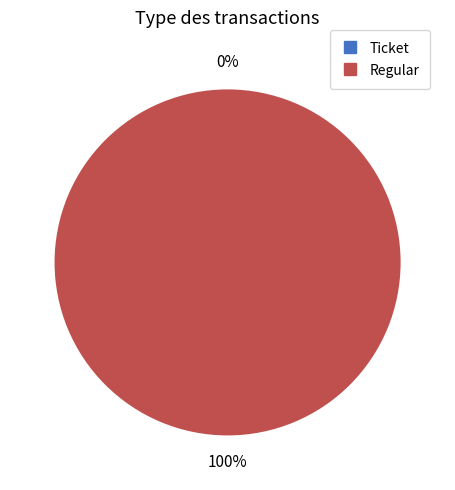

Do Ticket and Regular together represent more than half of the pie?

Yes